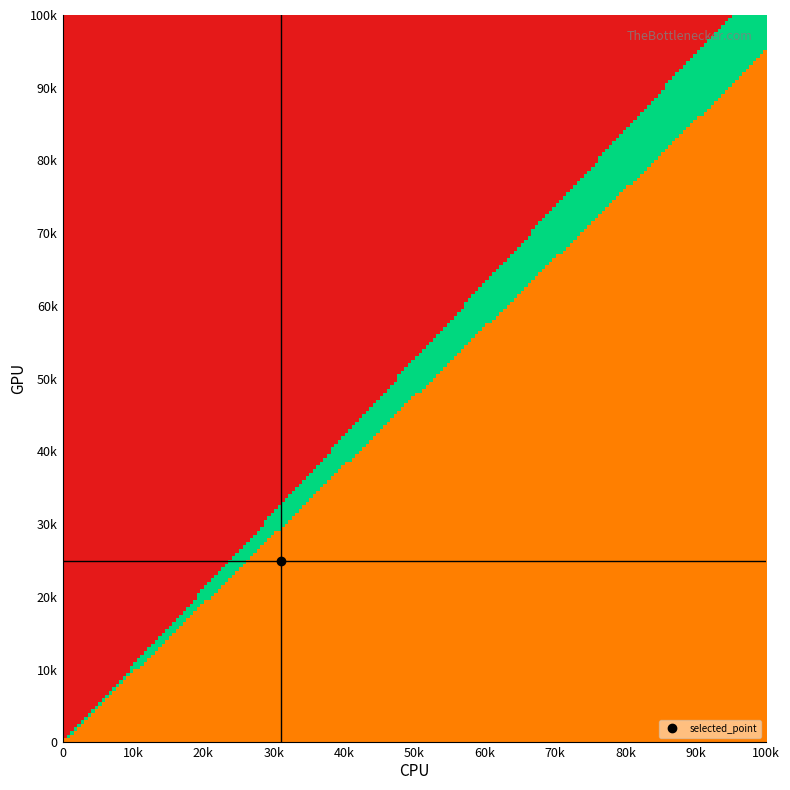

Where is 500 nearest to the value 18050?

11